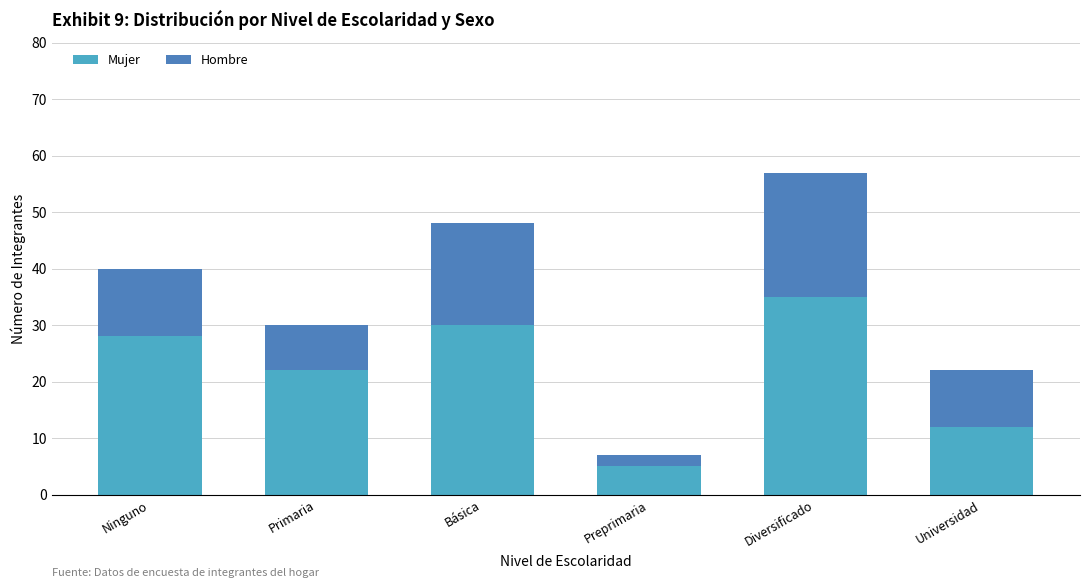

Where is Mujer nearest to the value 20?

Primaria